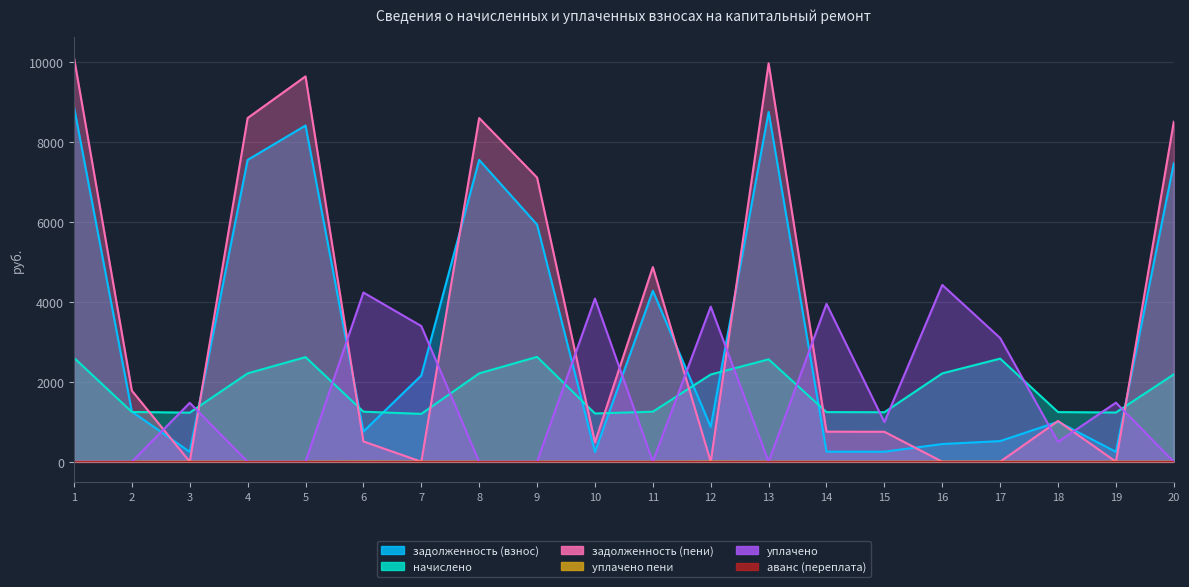

At which category is the sum across all series the highest?

1